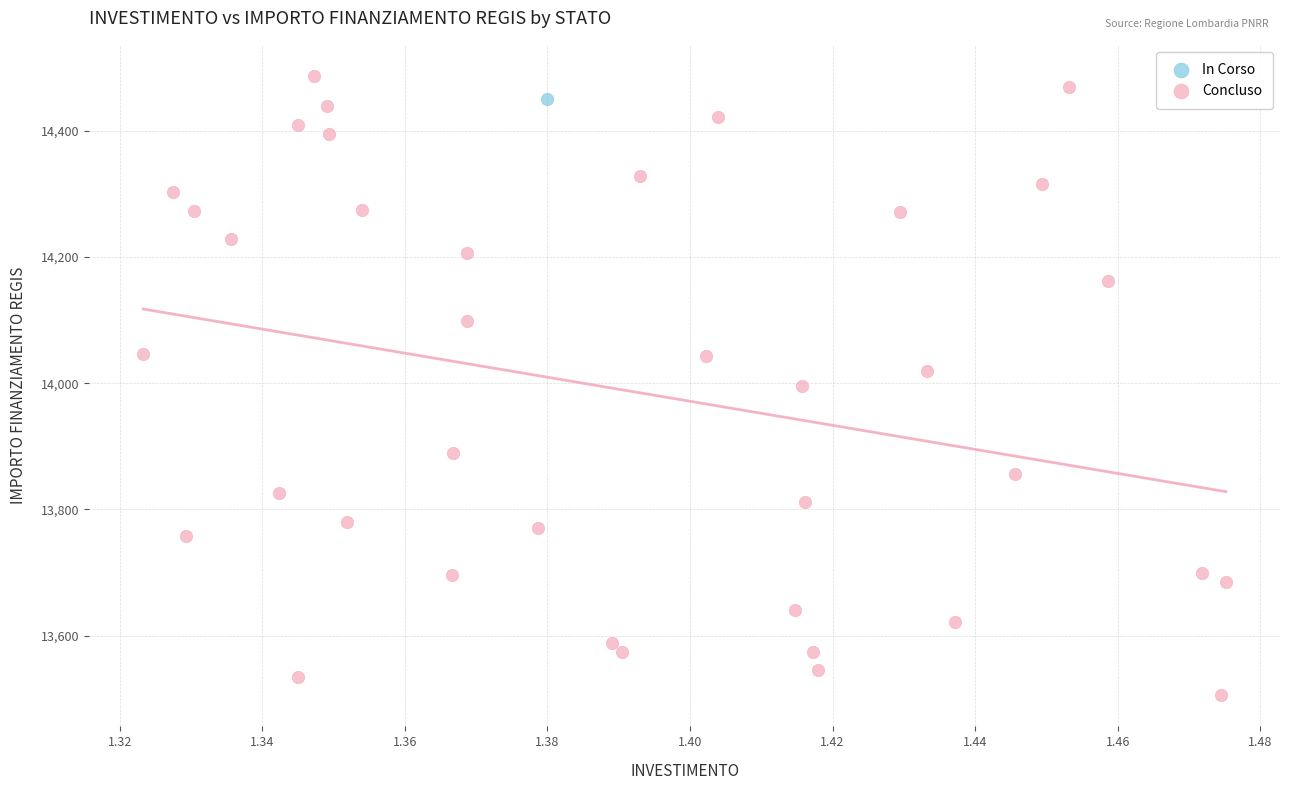

What are all the series names shown in the legend?

In Corso, Concluso